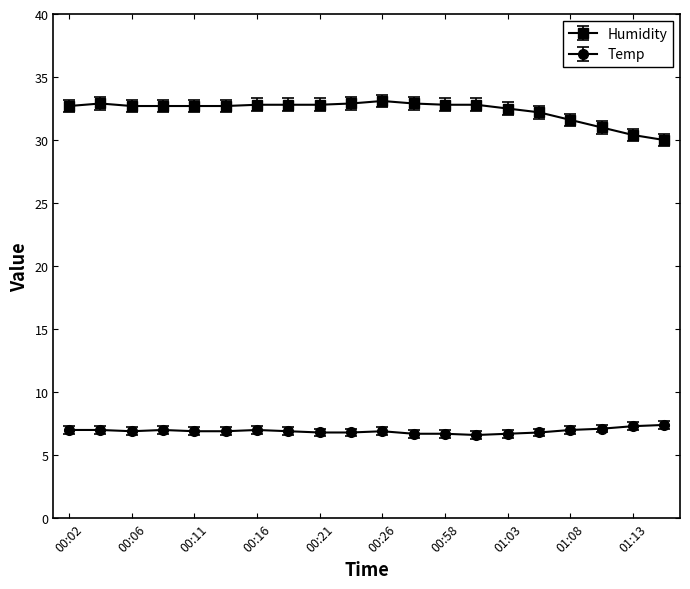

True or false: Humidity and Temp intersect in this chart.

False